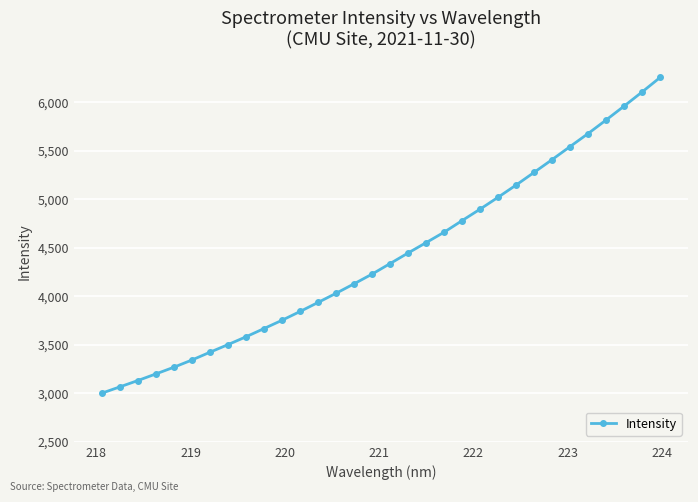

What is the value of the 17th point from the left?

4338.3